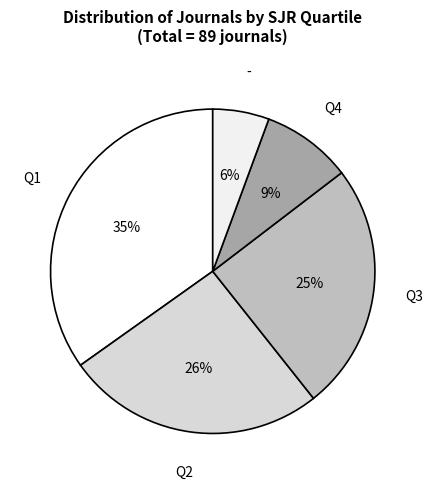

What percentage is the - slice, to the nearest percent?

6%